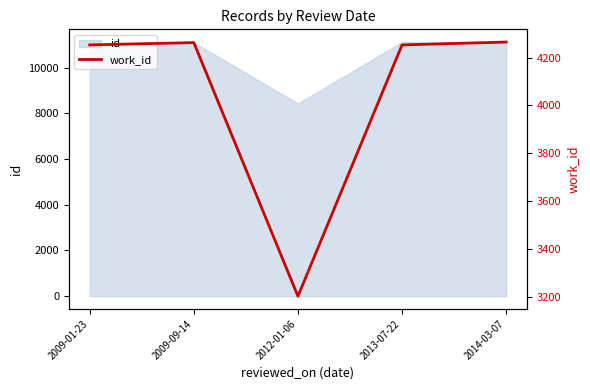

What is the minimum value shown in the chart?

3203.0